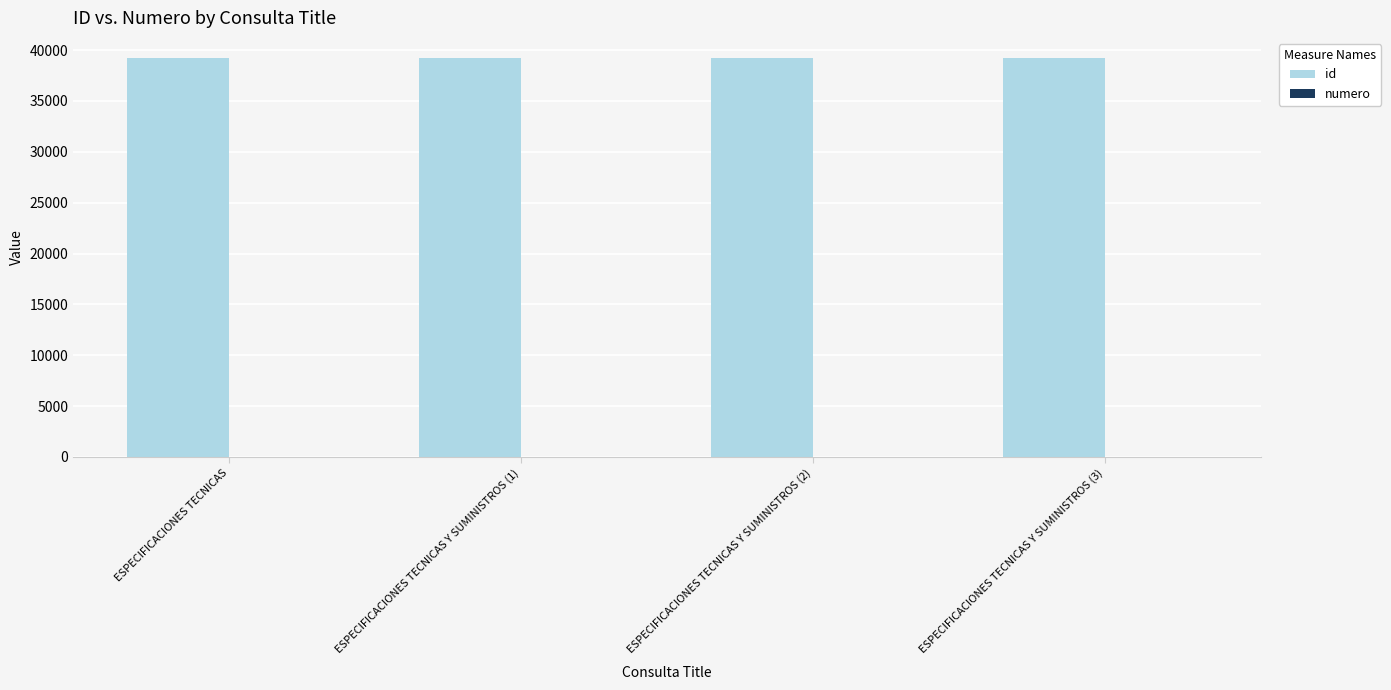

What is the greatest value displayed?

39235